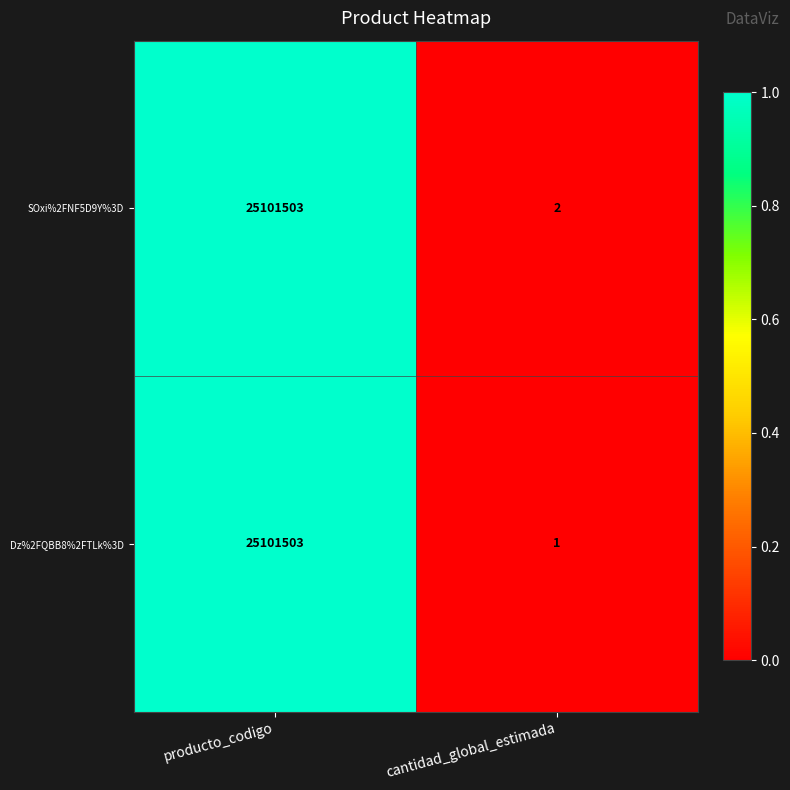

Which category has the highest value across all series?

producto_codigo